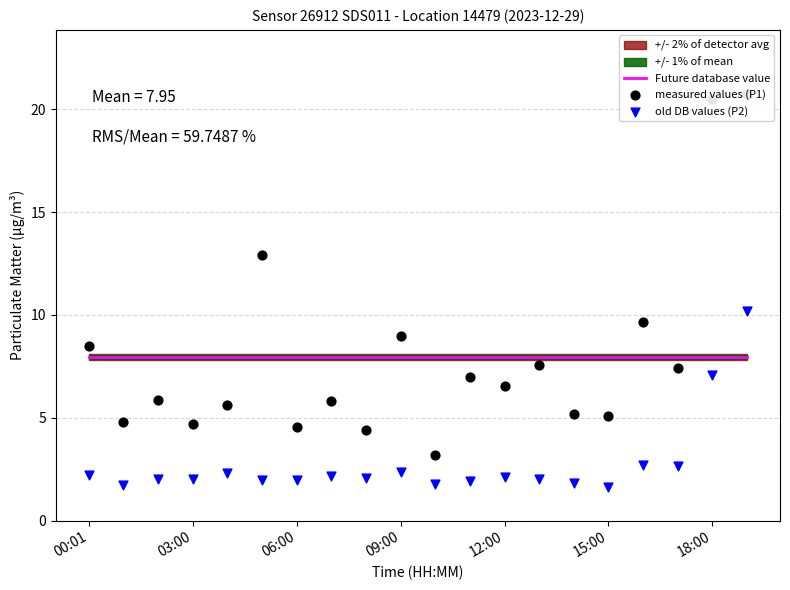

Which series reaches the maximum Y coordinate?

measured values (P1)